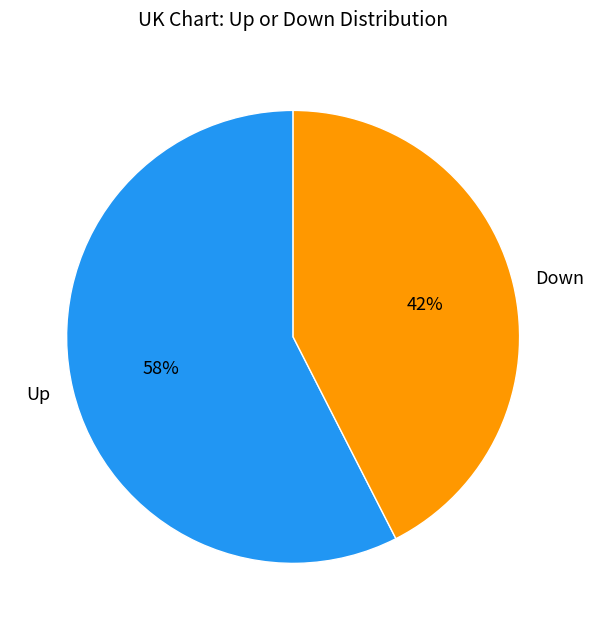

Is it true that Up is 58% of the pie?

True